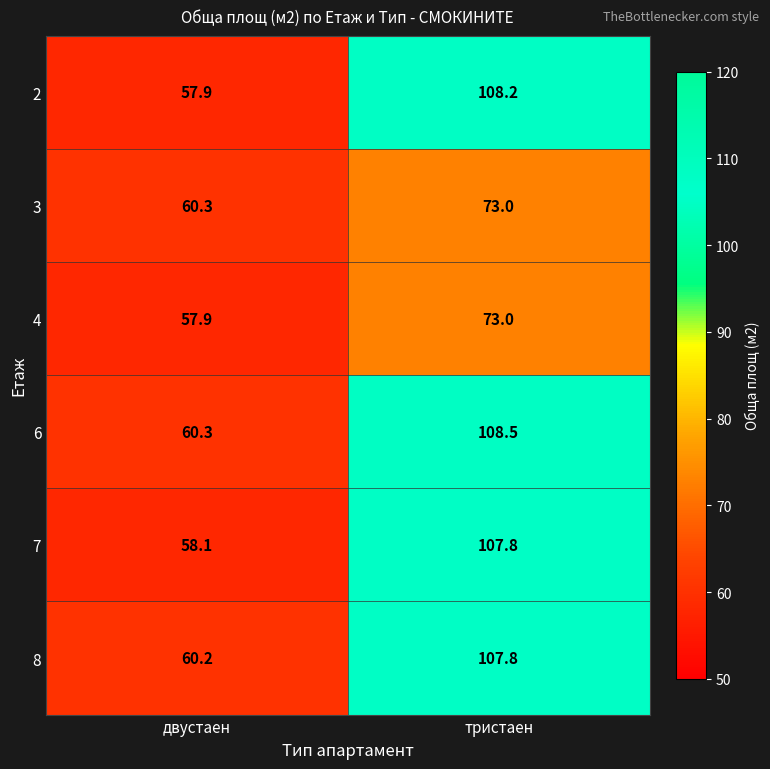

Which series has the largest total across all categories?

6